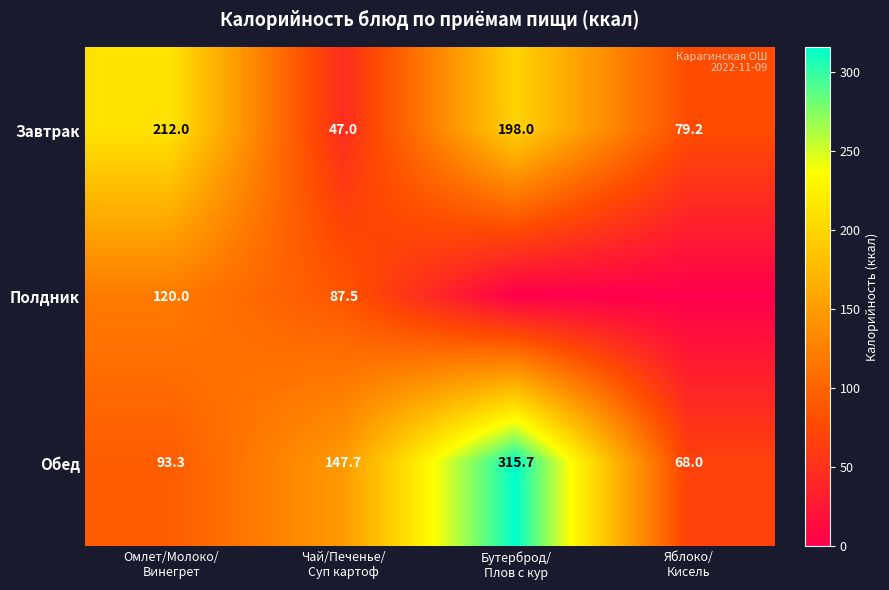

What is the minimum value for Обед?

68.0